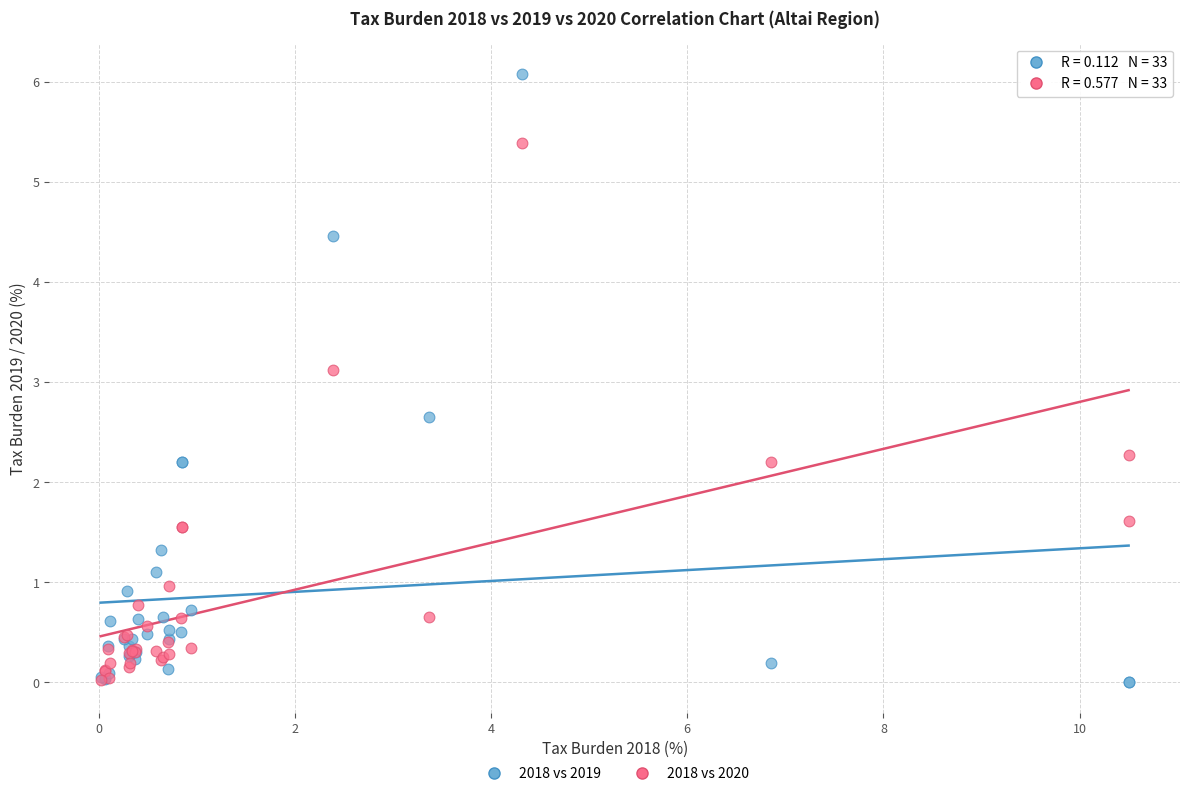

Across all series, what Y value is closest to 3?

3.1